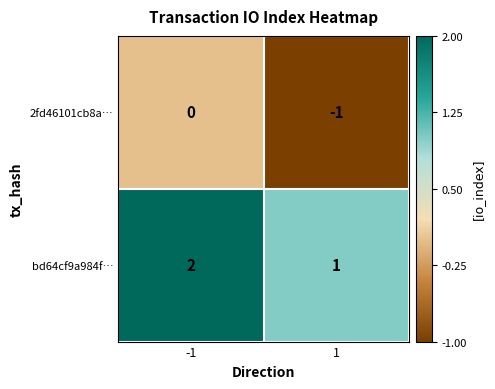

At 1, list the series in order from smallest to largest.

2fd46101cb8a…, bd64cf9a984f…